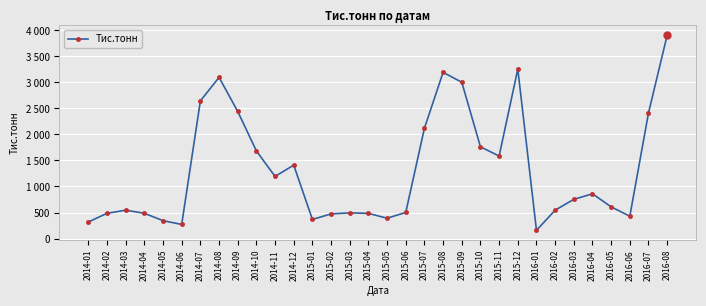

Is this an area chart (filled region under the line)?

No